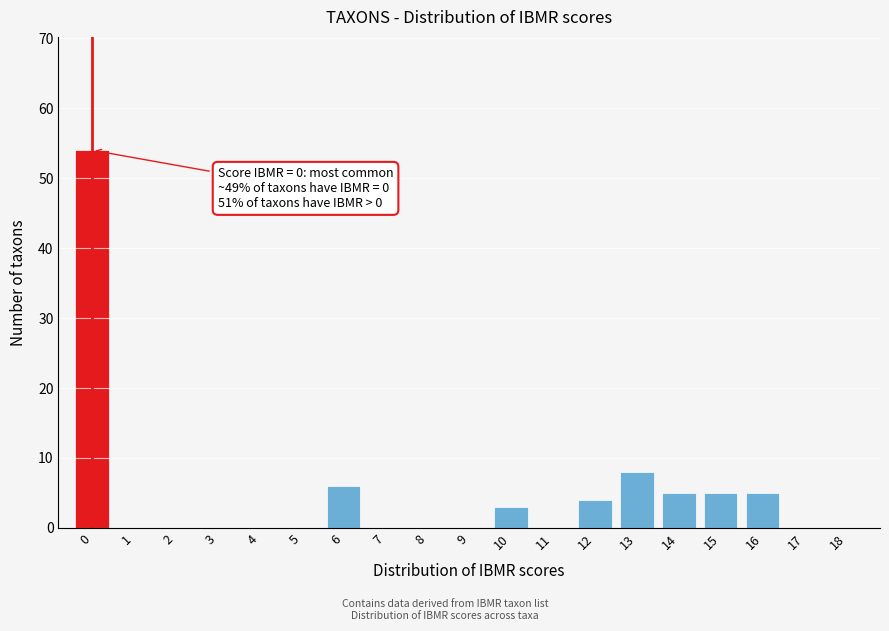

Where is the data nearest to the value 27?

13